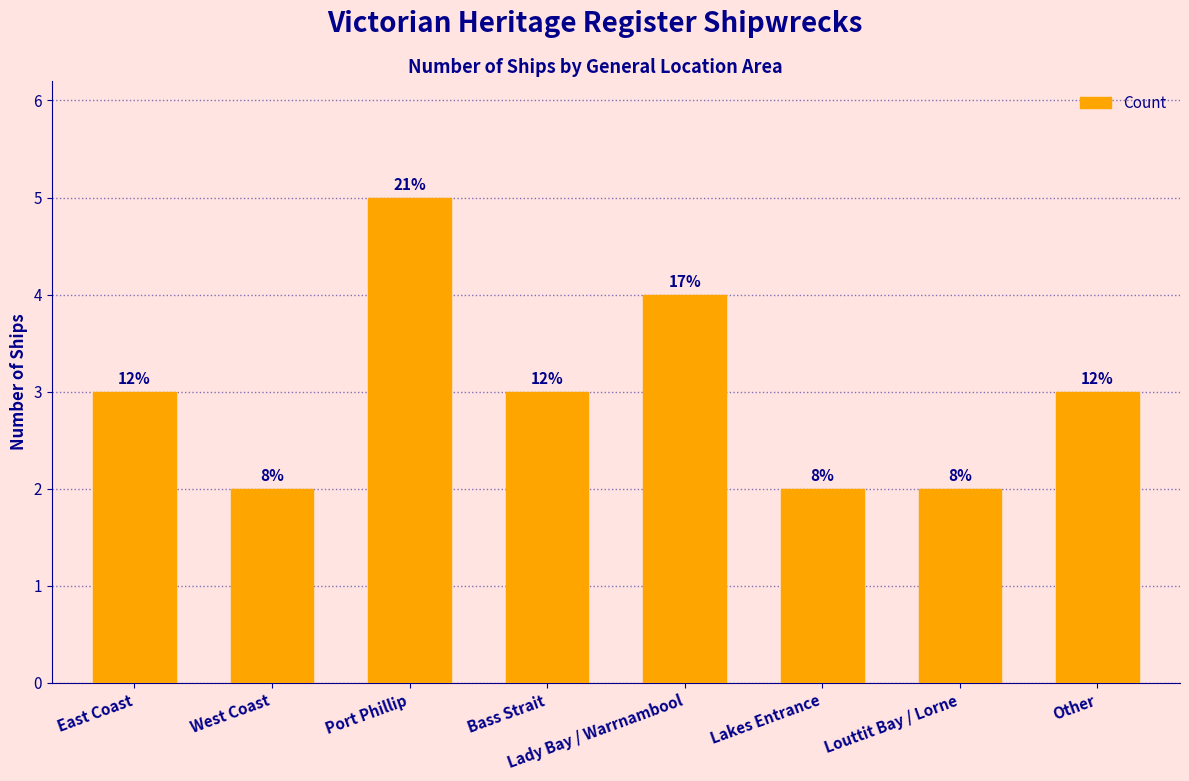

What is the difference between the second highest and second lowest values?

2